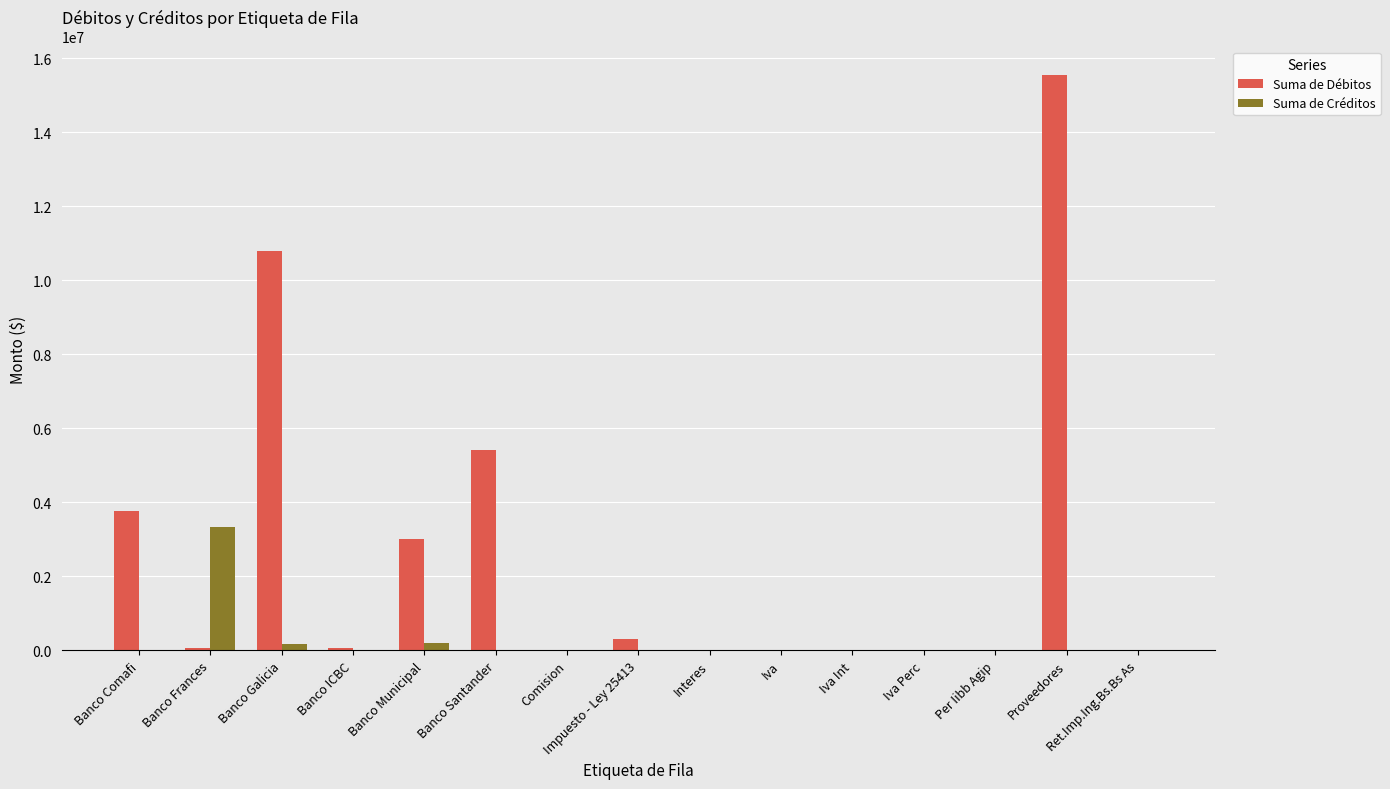

What is the sum of all Suma de Débitos values?

38976809.6